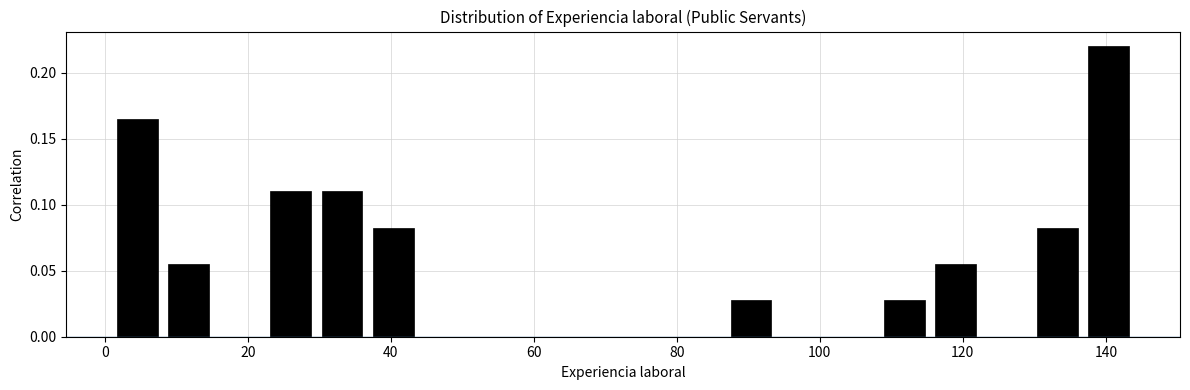

Read against the x-axis, roughly where is the centre of the tallest bar?

140